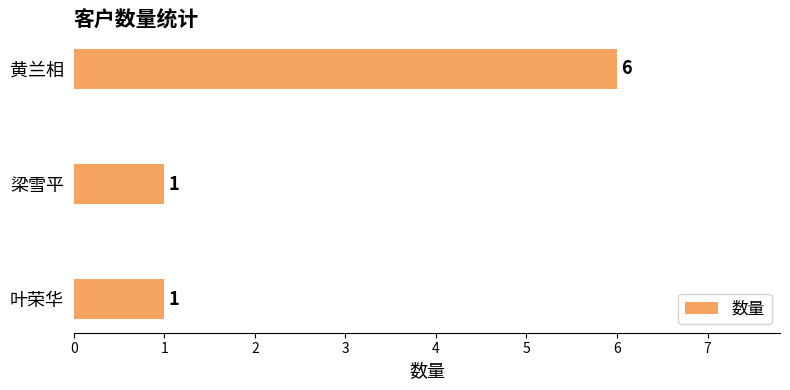

What is the maximum value shown in the chart?

6